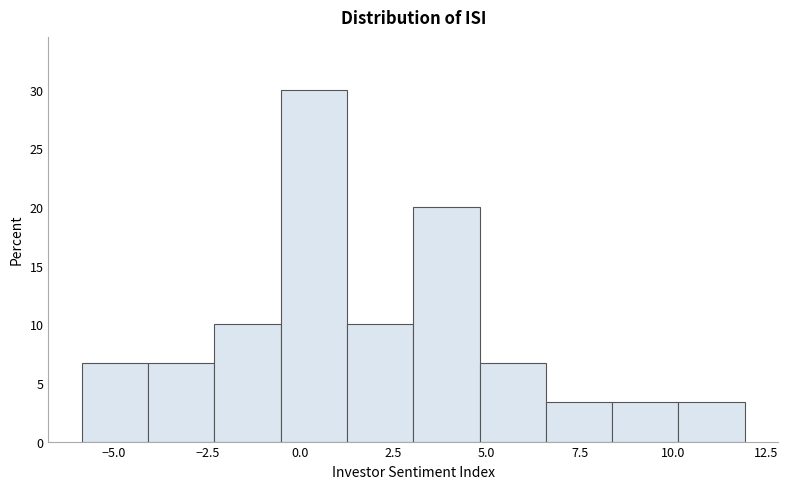

Around what value on the x-axis is the tallest bar? Give the approximate position of its centre, as read against the axis.

0.5